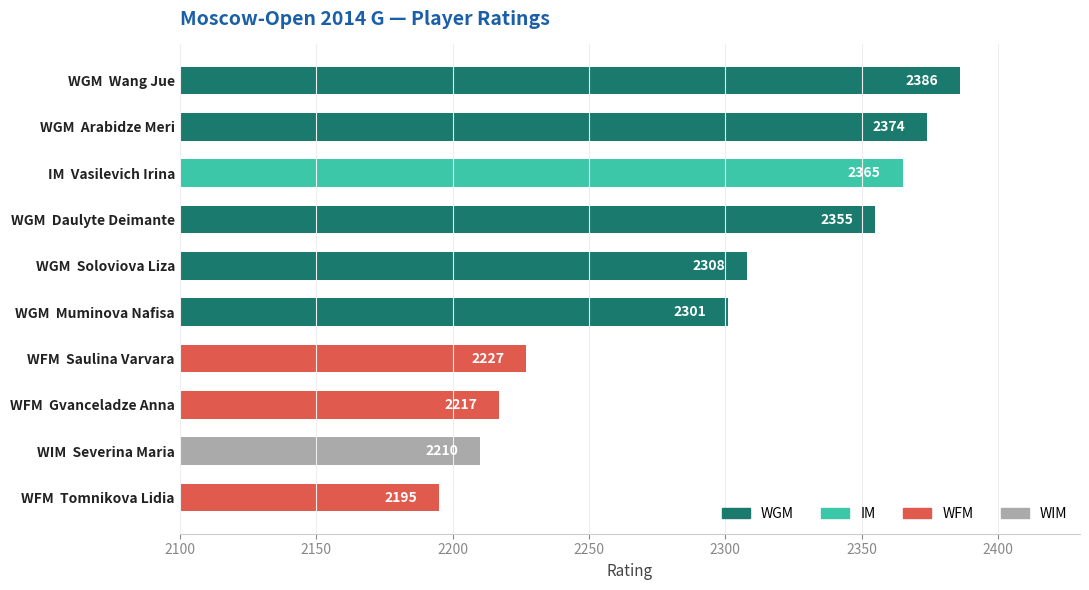

What is the difference between the maximum and minimum values?

191